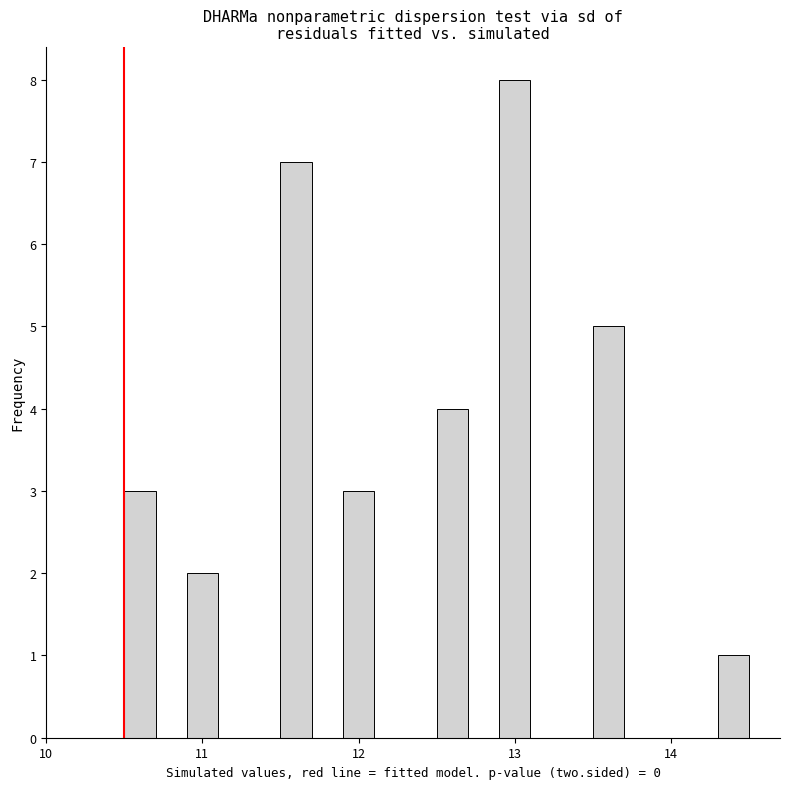

Around what value on the x-axis is the tallest bar? Give the approximate position of its centre, as read against the axis.

13.0